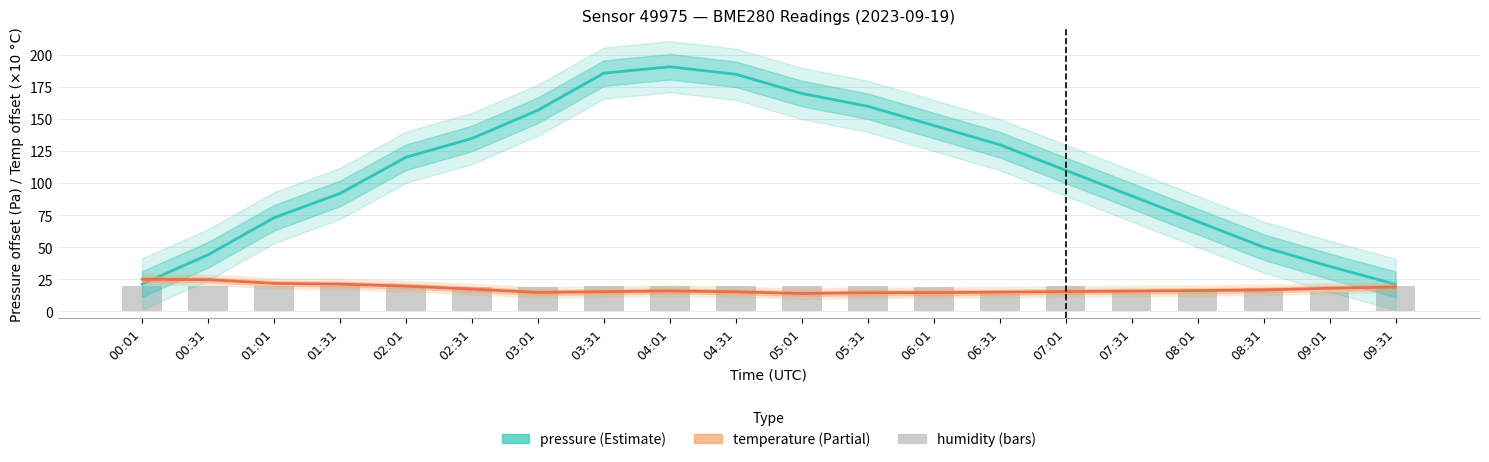

What is the difference between the temperature values at 08:01 and 03:31?

0.9